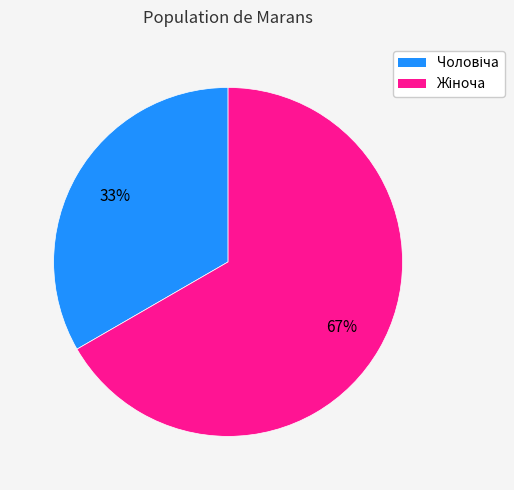

To the nearest percent, what is the average slice percentage?

50%